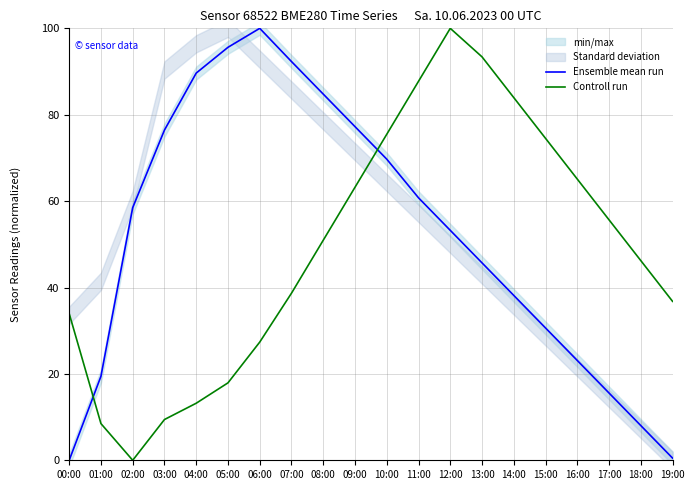

After their last crossing, which series has the higher values: Ensemble mean run or Controll run?

Controll run